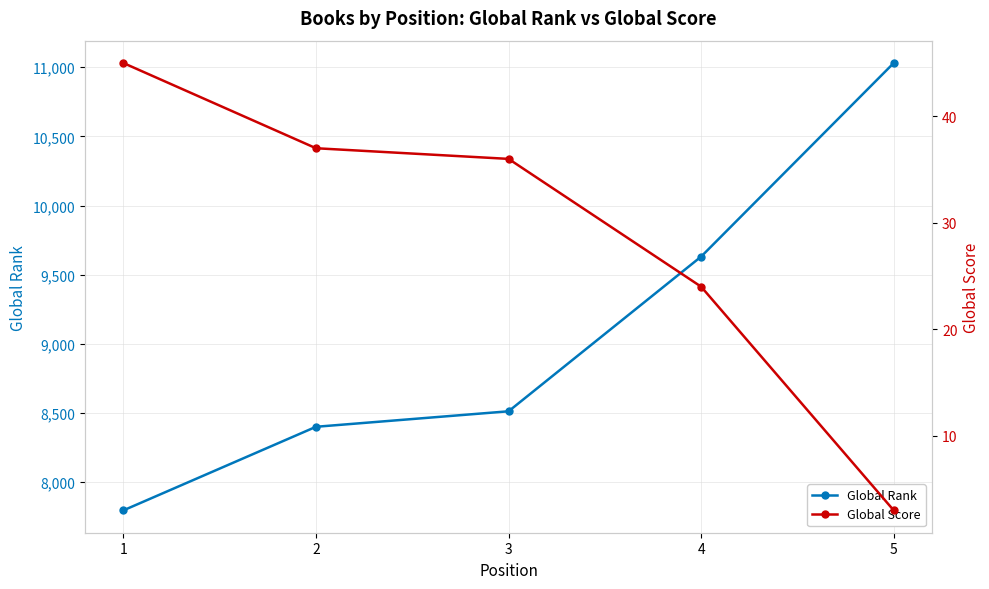

Rank the series at 1 from highest to lowest value.

Global Rank, Global Score